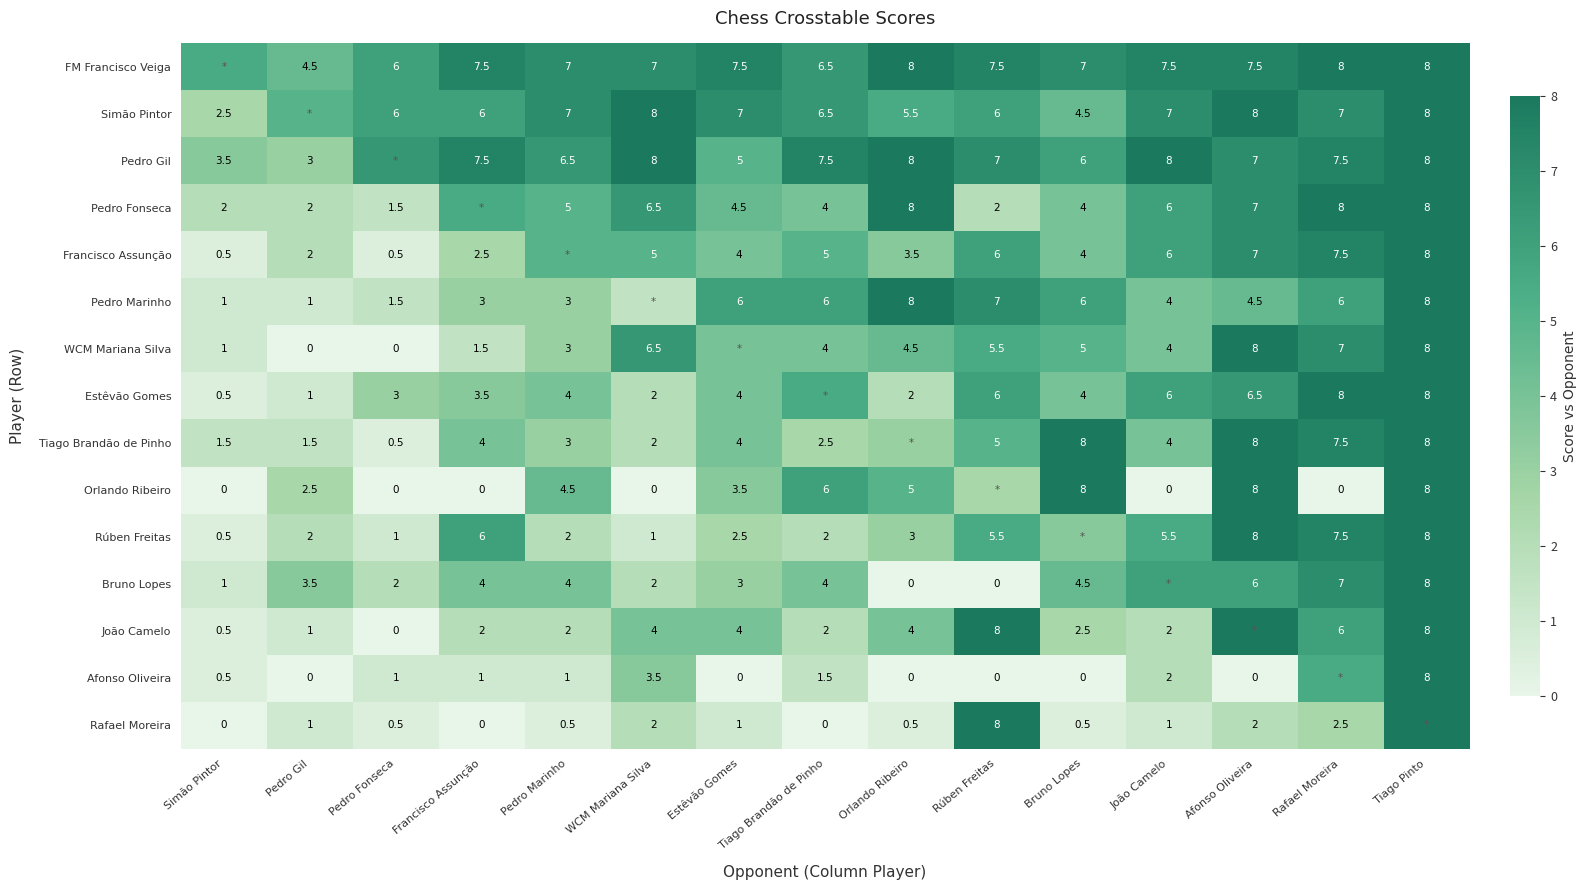

The Afonso Oliveira series shows 3.5 at WCM Mariana Silva. True or false?

True